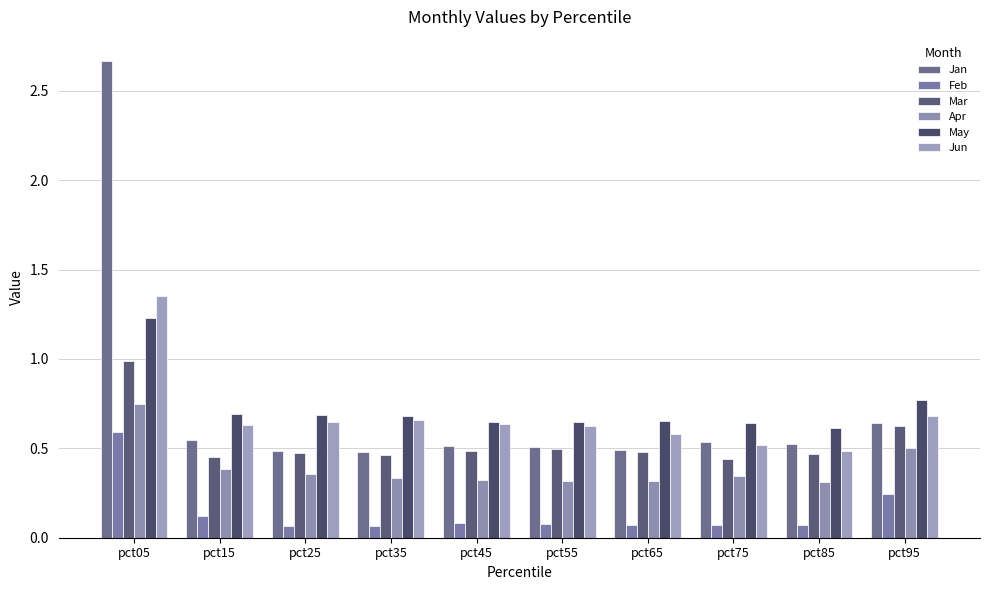

Does the chart contain stacked bars?

No